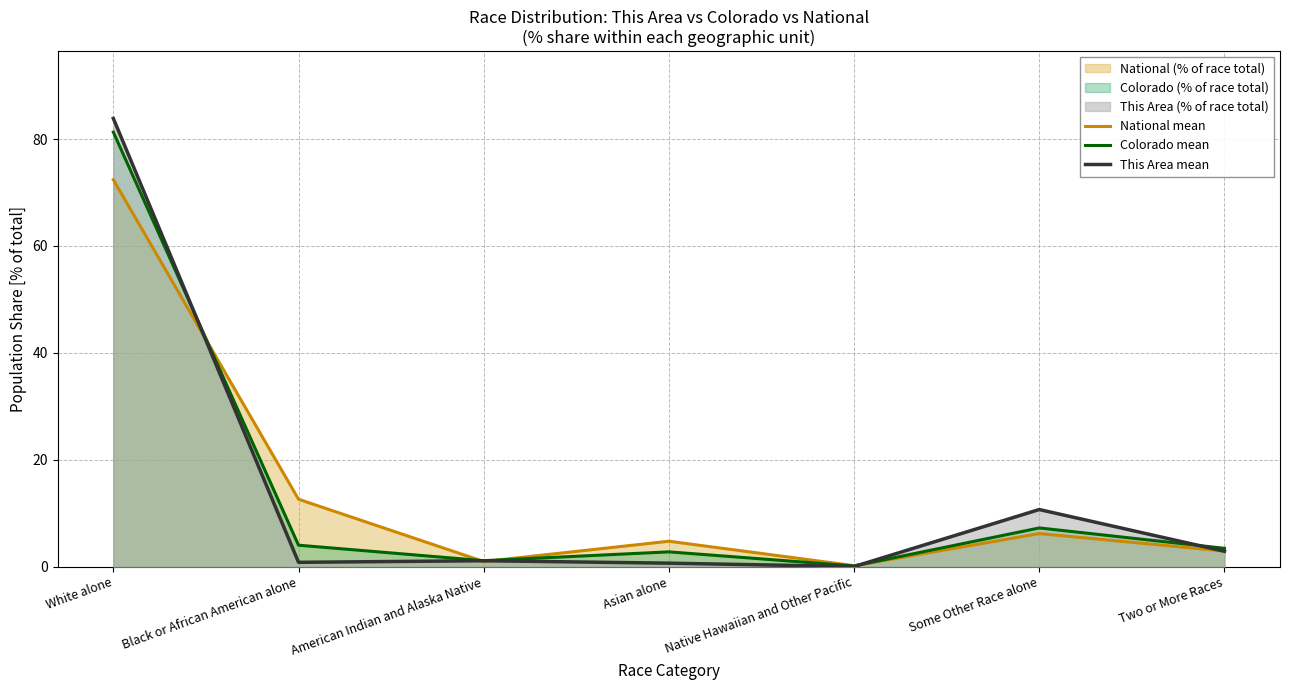

The This Area mean series shows 1.1 at American Indian and Alaska Native. True or false?

True